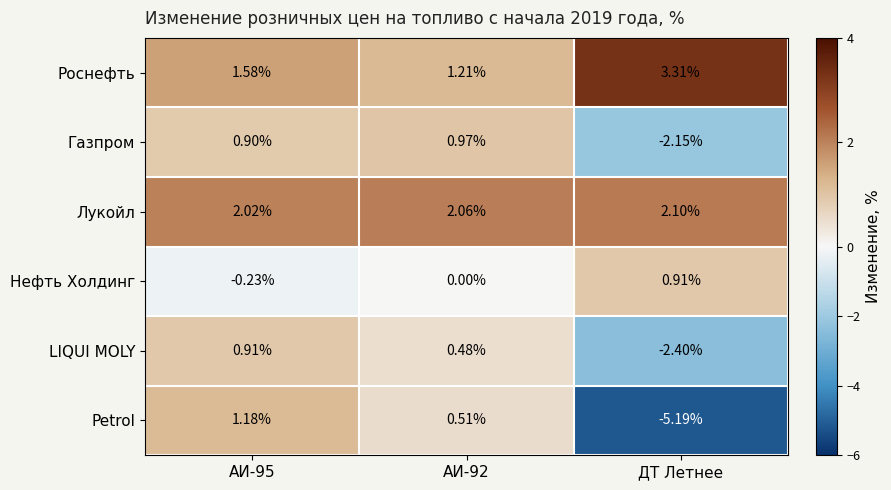

At which label does Нефть Холдинг reach its peak?

ДТ Летнее